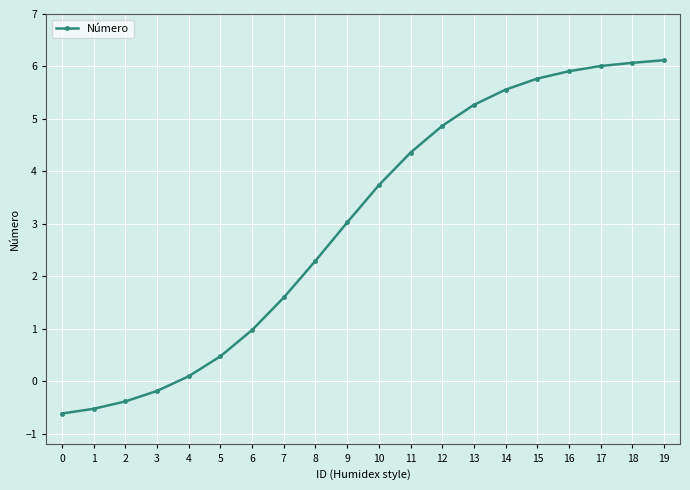

What is the change in value from 9 to 14?

+2.5